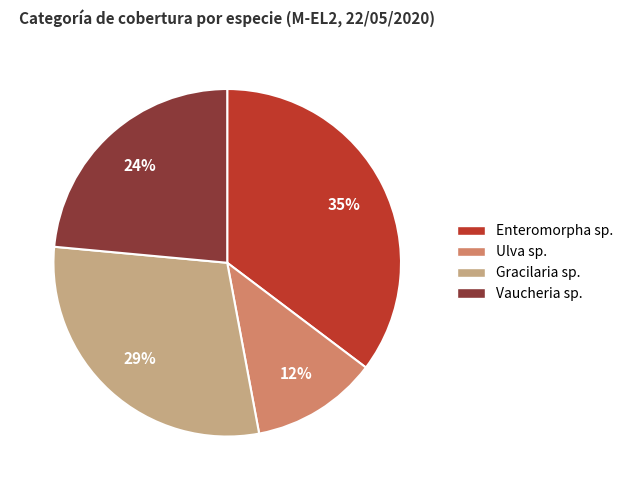

Count the number of slices in the pie.

4